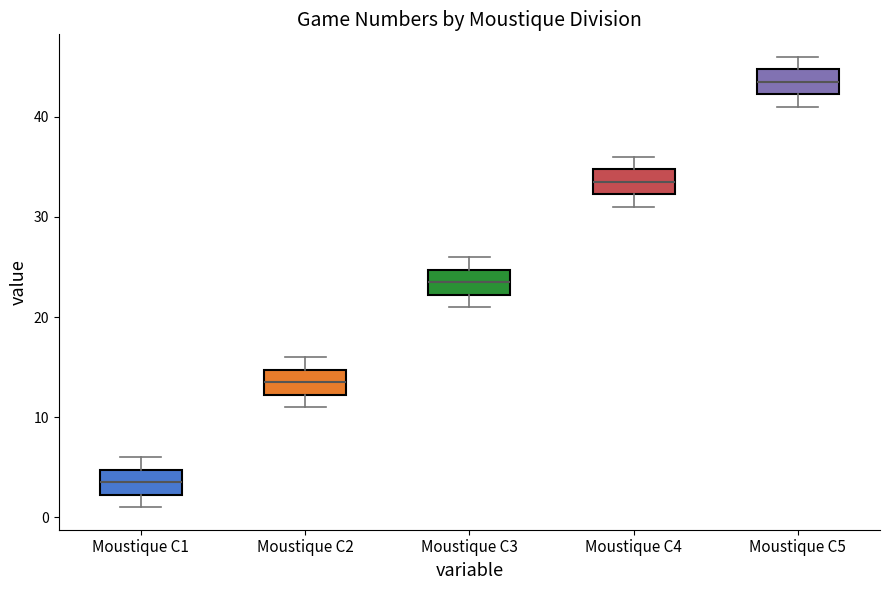

Reading left to right, transcribe this box plot: for each box, give where its median line is, the range the box spans, and where its two whiskers end, as read against the y-axis. The values are not printed on the chart, so give them approximately, as read against the axis.

Moustique C1: median 4, box 2 to 5, whiskers 1 to 6
Moustique C2: median 14, box 12 to 15, whiskers 11 to 16
Moustique C3: median 24, box 22 to 25, whiskers 21 to 26
Moustique C4: median 34, box 32 to 35, whiskers 31 to 36
Moustique C5: median 44, box 42 to 45, whiskers 41 to 46